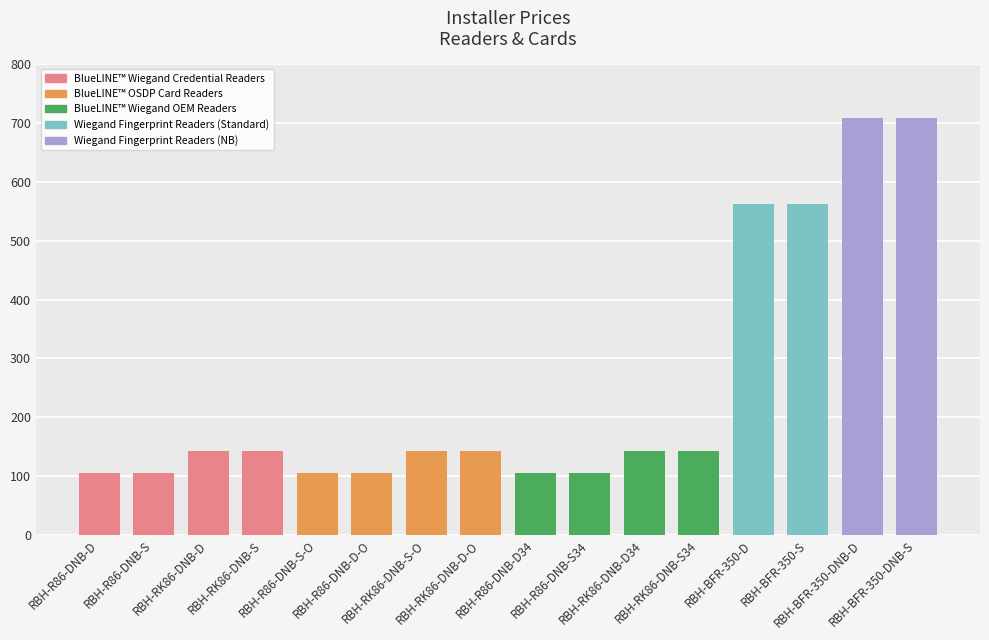

What is the change in value from RBH-RK86-DNB-D-O to RBH-R86-DNB-S34?

-37